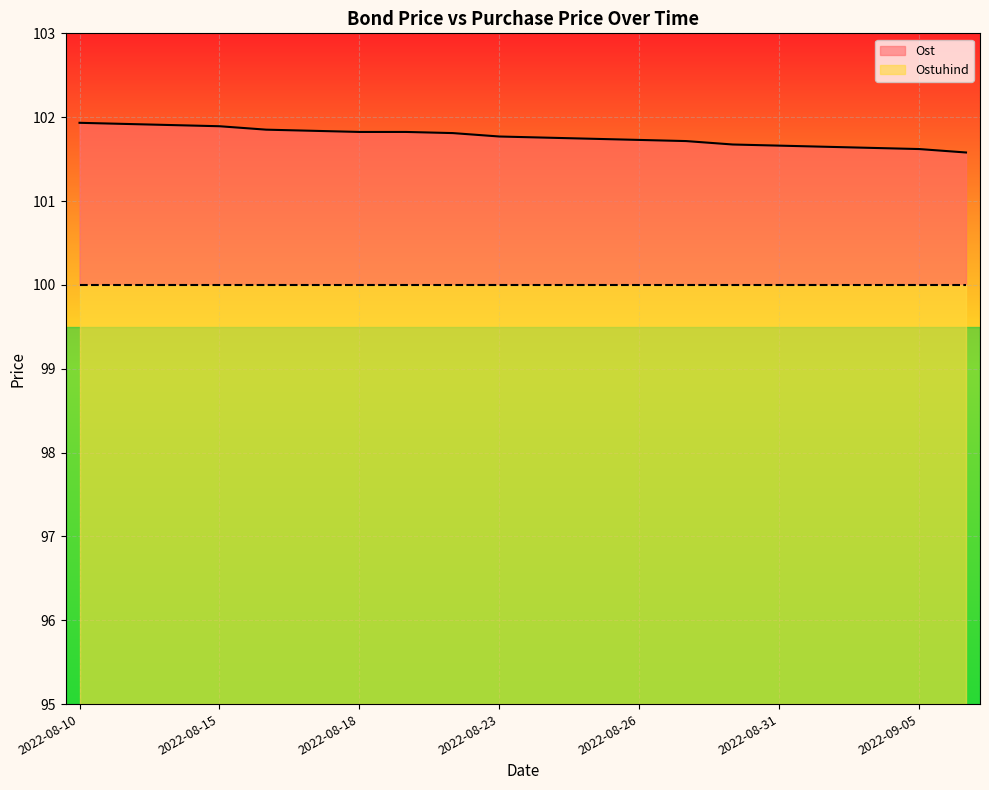

Which label corresponds to the largest value in the chart?

2022-08-10